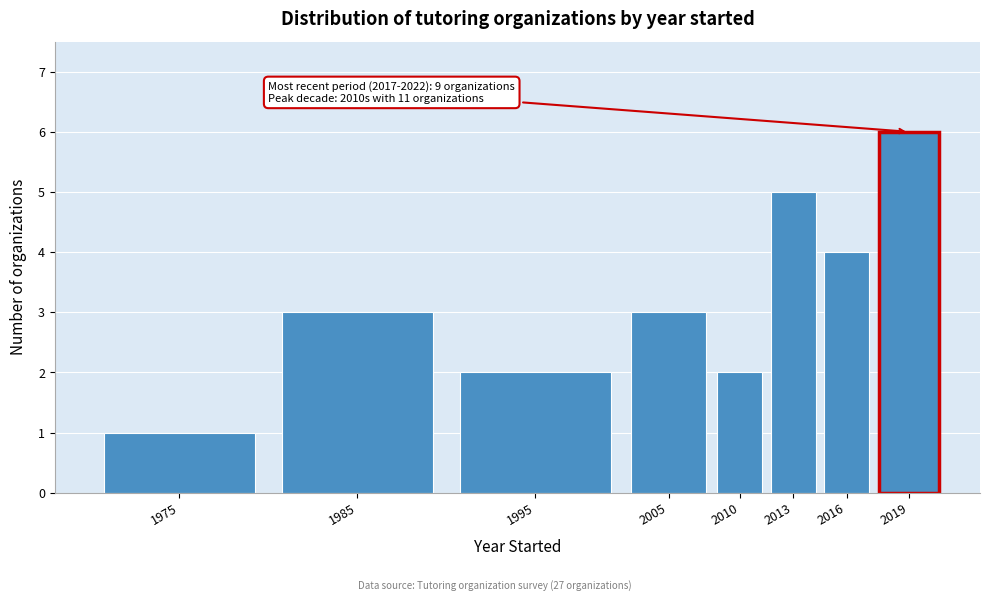

Reading right to left, extract all data points from this chart.

6	4	5	2	3	2	3	1